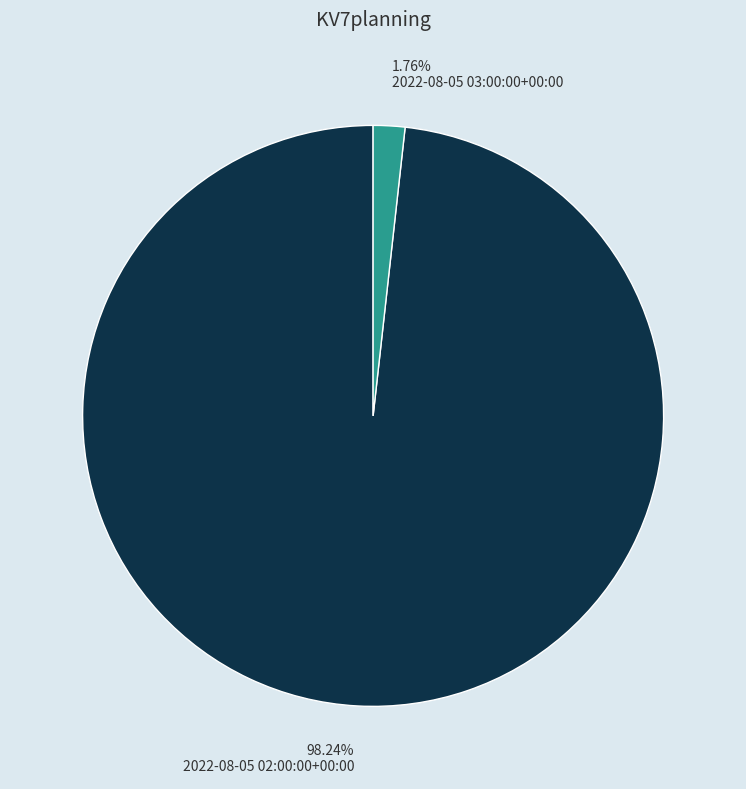

How much of the chart is everything except 2022-08-05 02:00:00+00:00?

1.8%